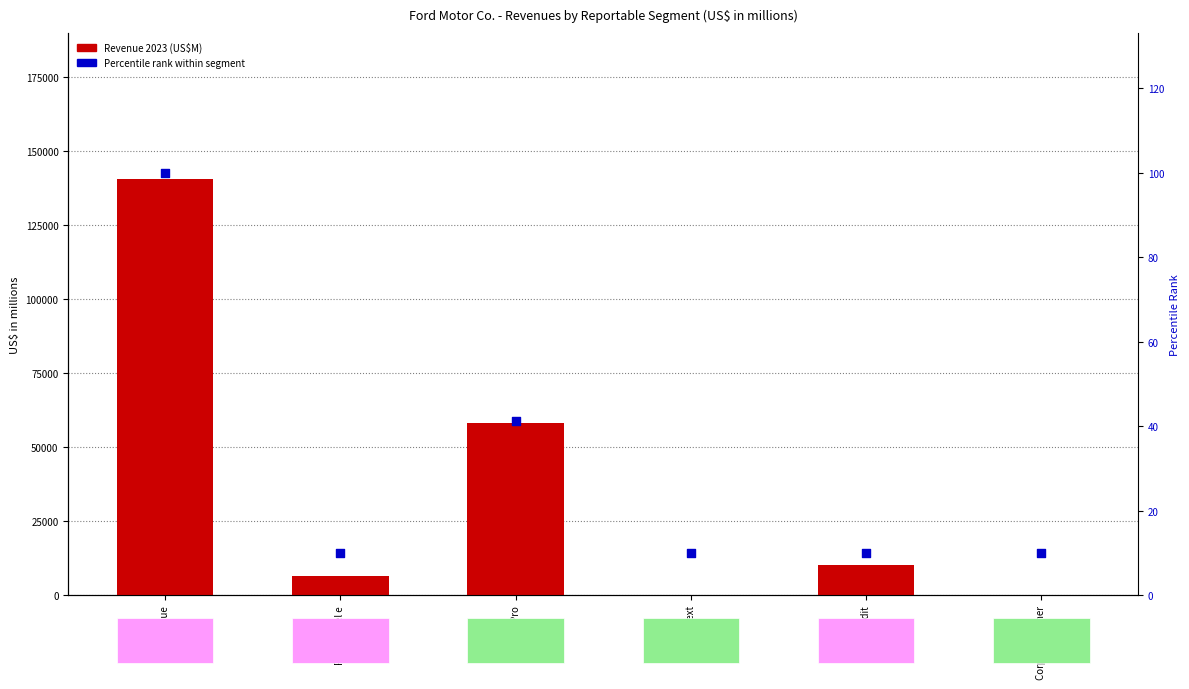

At how many categories does at least one series exceed 117734?

1